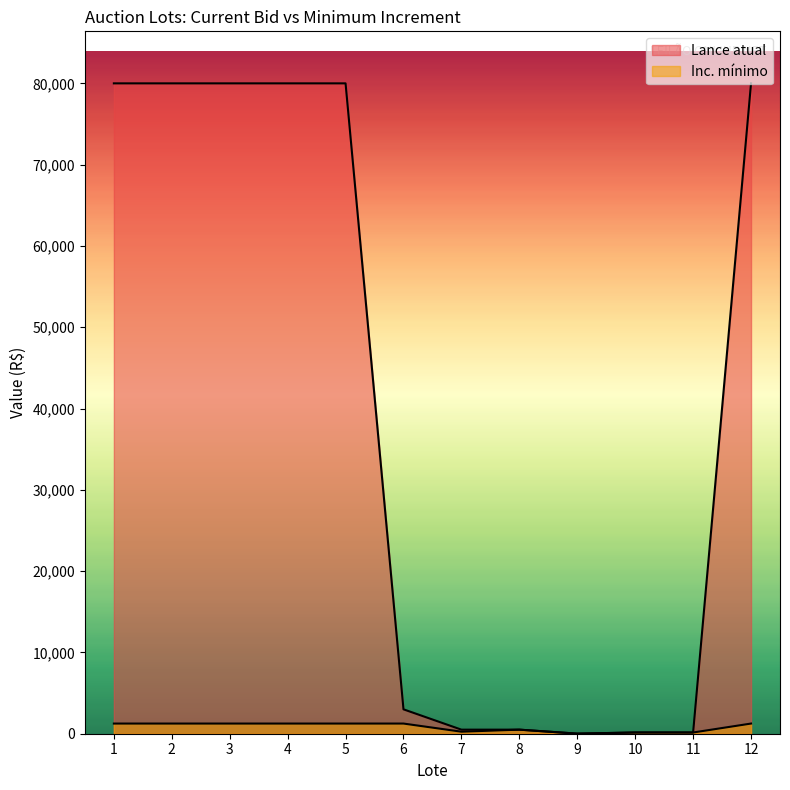

True or false: Lance atual and Inc. mínimo cross at least once.

False